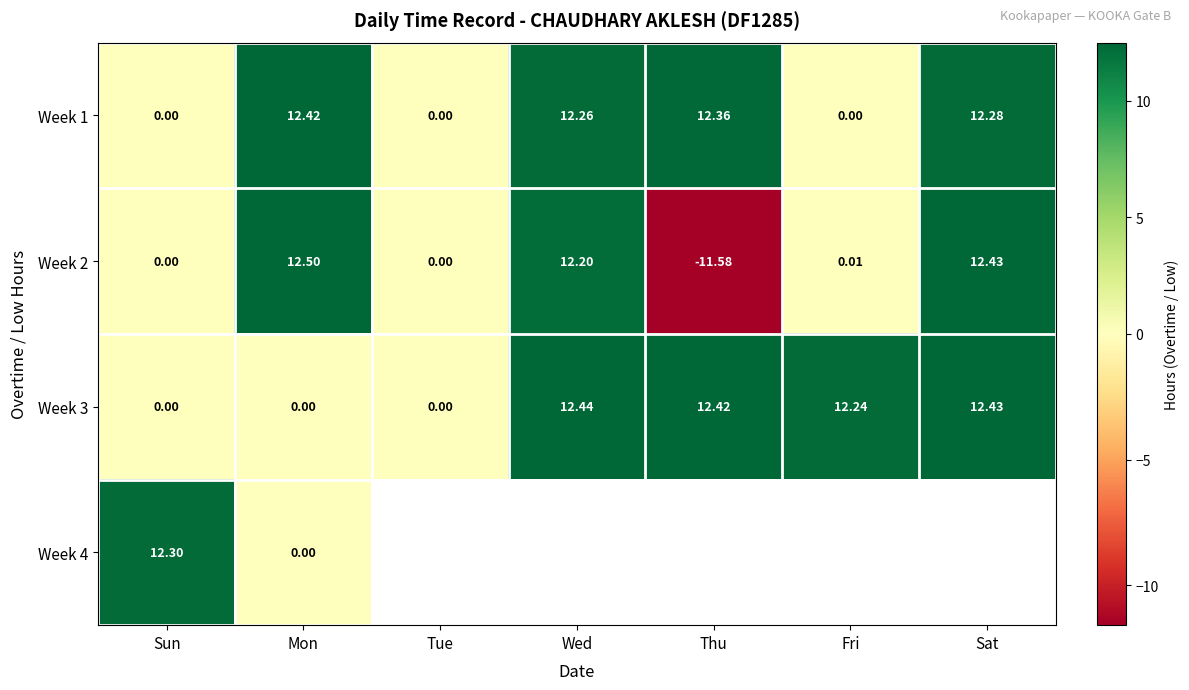

True or false: Week 3 has a value of 18.1 at Fri.

False